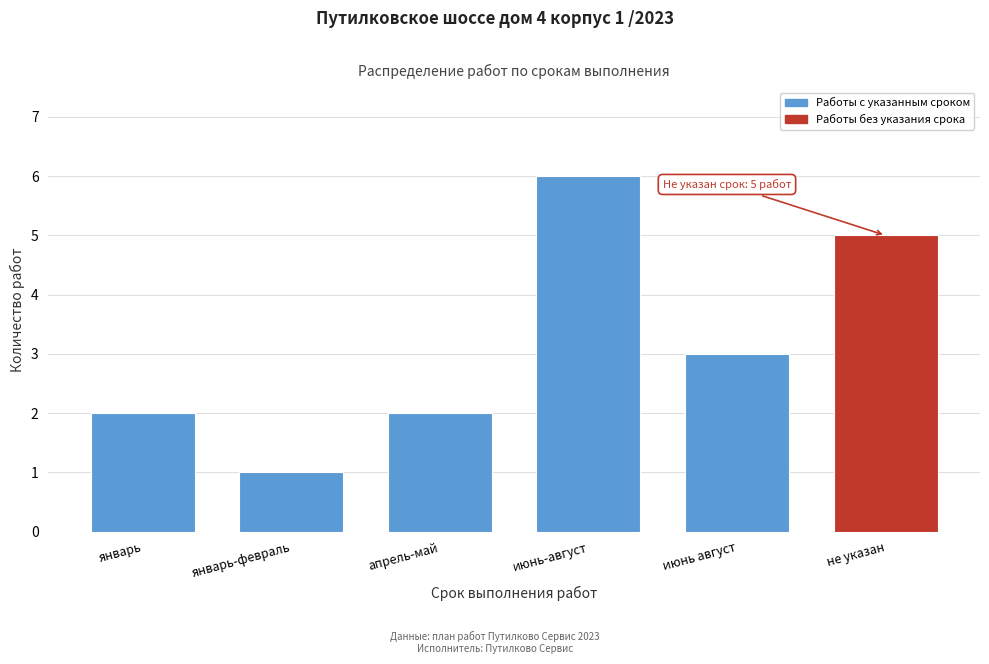

Reading left to right, list all the values displayed in this chart.

январь=2	январь-февраль=1	апрель-май=2	июнь-август=6	июнь август=3	не указан=5